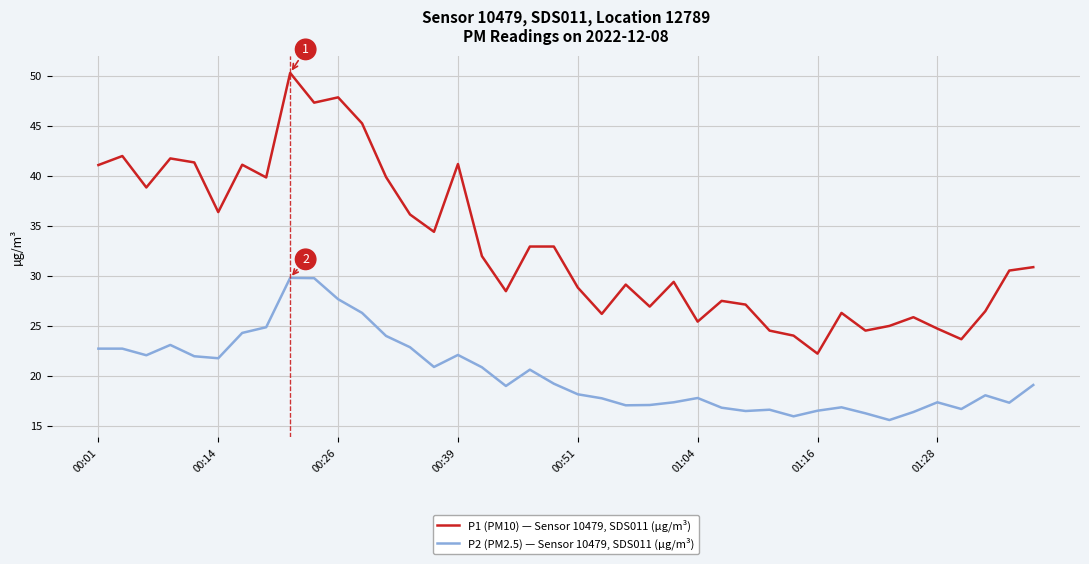

Which series has the largest total across all categories?

P1 (PM10) — Sensor 10479, SDS011 (µg/m³)